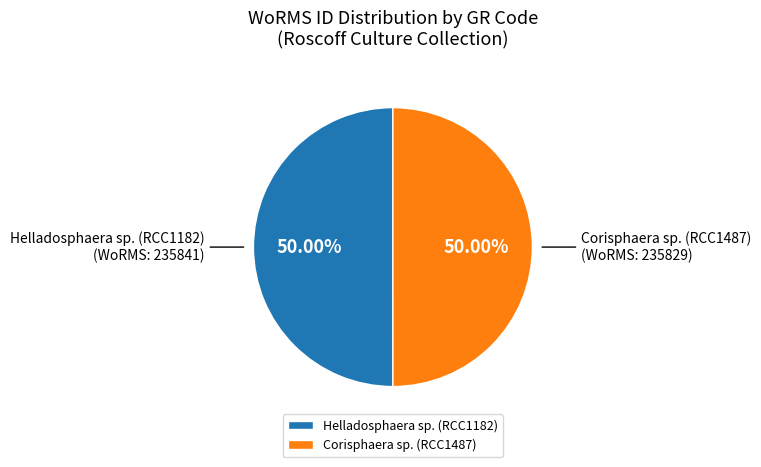

What is the ratio of the value at Helladosphaera sp. (RCC1182) to the value at Corisphaera sp. (RCC1487)?

1.0